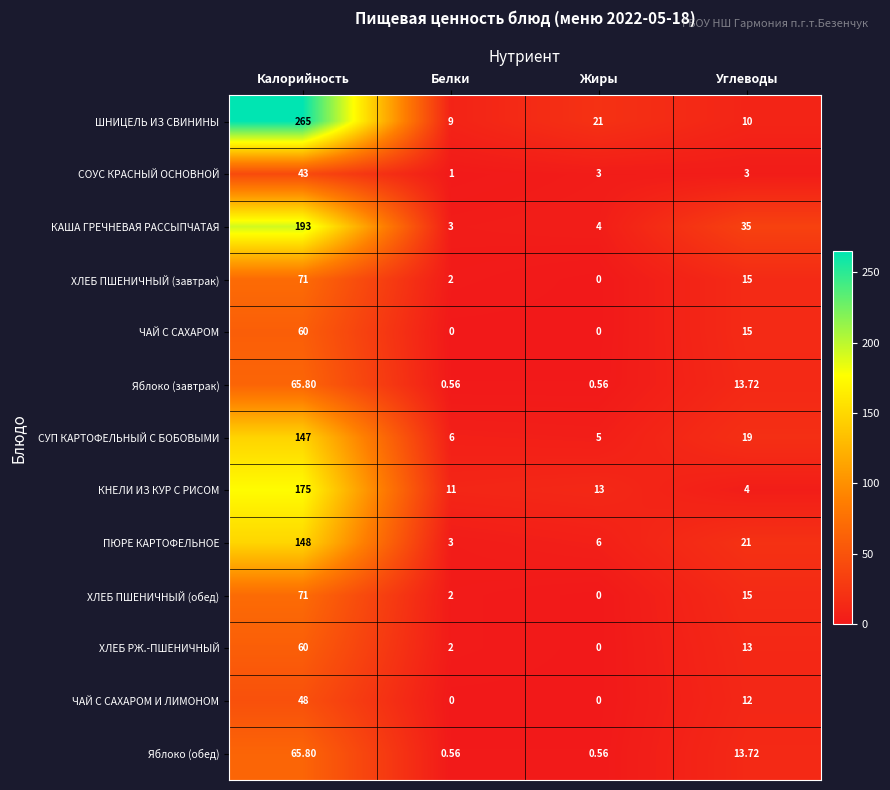

At which label is ХЛЕБ ПШЕНИЧНЫЙ (обед) closest to 35?

Углеводы